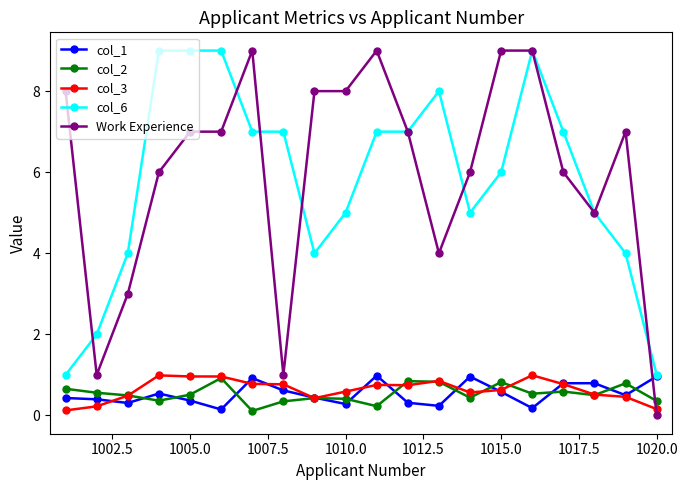

What is the value of the Work Experience point at the 14th from the left?

6.0